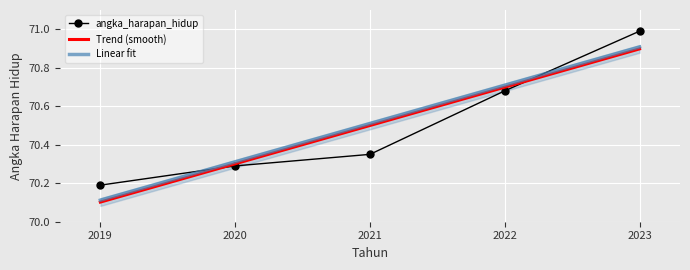

Which label corresponds to the largest value in the chart?

2023